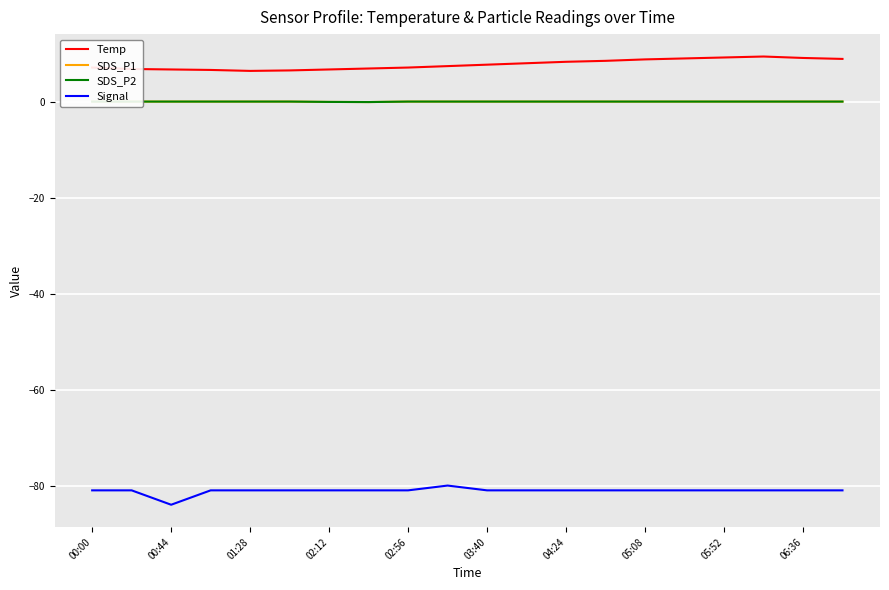

True or false: Temp and Signal intersect in this chart.

False